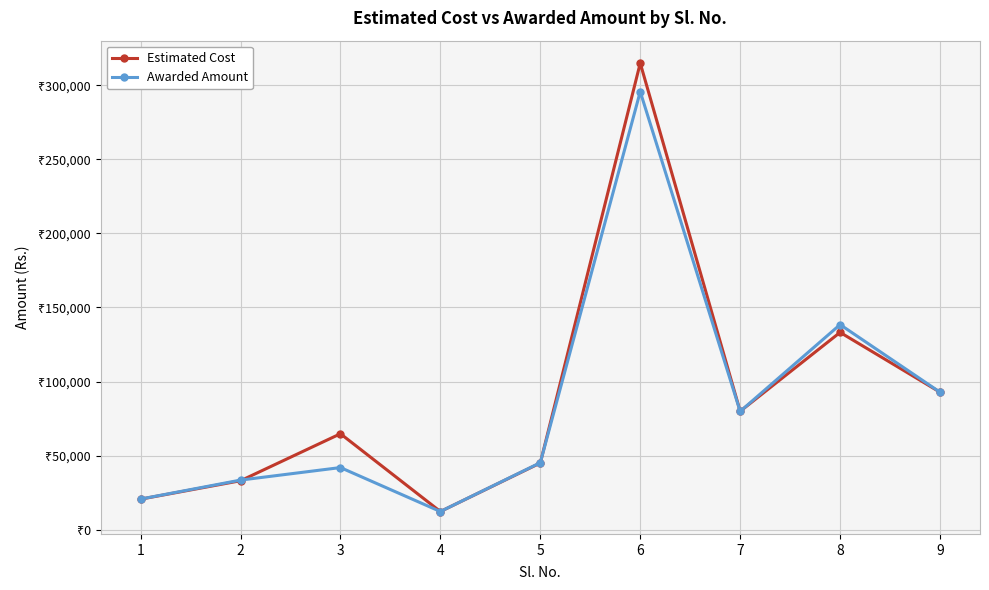

True or false: Awarded Amount has a value of 245391 at 8.

False